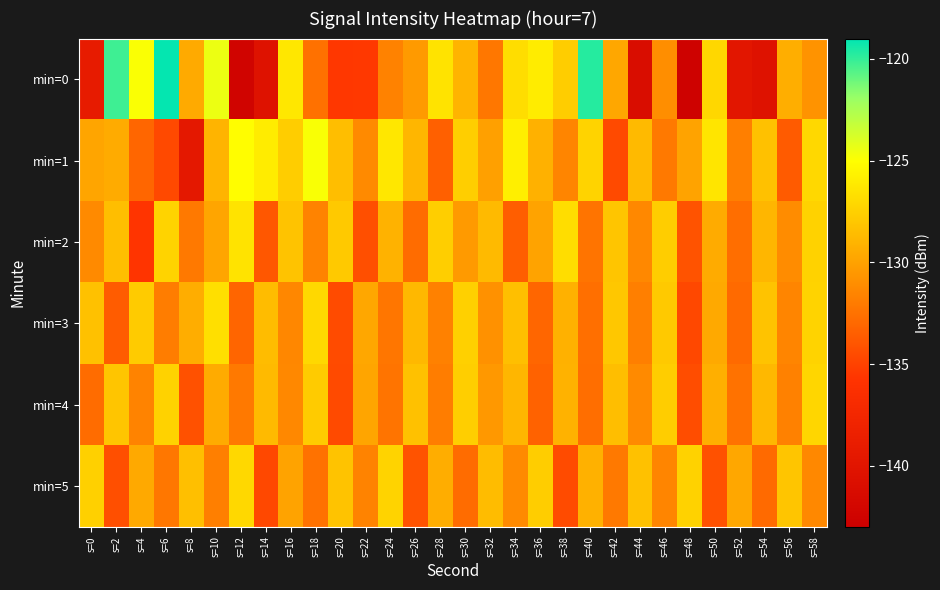

Reading left to right, list all the values displayed in this chart.

min=0: s=0=-139.0	s=2=-120.2	s=4=-124.9	s=6=-119.1	s=8=-129.6	s=10=-124.5	s=12=-142.3	s=14=-140.4	s=16=-126.3	s=18=-132.5	s=20=-135.6	s=22=-135.5	s=24=-131.6	s=26=-130.4	s=28=-126.5	s=30=-129.0	s=32=-132.2	s=34=-126.8	s=36=-126.0	s=38=-127.7	s=40=-119.7	s=42=-129.7	s=44=-141.0	s=46=-131.0	s=48=-142.5	s=50=-127.1	s=52=-139.7	s=54=-140.4	s=56=-129.4	s=58=-130.8
min=1: s=0=-129.8	s=2=-129.5	s=4=-133.1	s=6=-134.6	s=8=-139.6	s=10=-129.0	s=12=-125.1	s=14=-126.0	s=16=-127.7	s=18=-124.8	s=20=-128.5	s=22=-131.2	s=24=-126.3	s=26=-128.9	s=28=-133.4	s=30=-127.6	s=32=-130.1	s=34=-125.8	s=36=-129.2	s=38=-131.5	s=40=-127.3	s=42=-134.6	s=44=-128.7	s=46=-132.1	s=48=-129.9	s=50=-126.4	s=52=-131.8	s=54=-128.3	s=56=-133.7	s=58=-127.1
min=2: s=0=-131.2	s=2=-128.5	s=4=-135.7	s=6=-127.3	s=8=-132.1	s=10=-129.8	s=12=-126.5	s=14=-133.9	s=16=-128.2	s=18=-131.6	s=20=-127.9	s=22=-134.3	s=24=-129.1	s=26=-132.8	s=28=-127.6	s=30=-130.4	s=32=-128.7	s=34=-133.5	s=36=-129.9	s=38=-126.8	s=40=-132.4	s=42=-128.1	s=44=-131.3	s=46=-127.7	s=48=-134.1	s=50=-129.5	s=52=-132.7	s=54=-128.9	s=56=-131.1	s=58=-127.4
min=3: s=0=-128.3	s=2=-133.6	s=4=-127.8	s=6=-131.9	s=8=-129.4	s=10=-126.7	s=12=-133.2	s=14=-128.6	s=16=-131.4	s=18=-127.1	s=20=-134.5	s=22=-129.7	s=24=-132.3	s=26=-128.8	s=28=-131.7	s=30=-127.5	s=32=-130.9	s=34=-128.4	s=36=-133.1	s=38=-129.2	s=40=-132.6	s=42=-128.0	s=44=-131.8	s=46=-127.9	s=48=-134.7	s=50=-129.6	s=52=-132.9	s=54=-128.2	s=56=-131.5	s=58=-127.3
min=4: s=0=-132.8	s=2=-128.1	s=4=-131.6	s=6=-127.4	s=8=-134.2	s=10=-129.5	s=12=-132.1	s=14=-128.7	s=16=-131.3	s=18=-127.8	s=20=-134.6	s=22=-129.8	s=24=-132.4	s=26=-128.3	s=28=-131.9	s=30=-127.6	s=32=-130.5	s=34=-128.9	s=36=-133.3	s=38=-129.1	s=40=-132.7	s=42=-128.5	s=44=-131.2	s=46=-127.7	s=48=-134.4	s=50=-129.3	s=52=-132.5	s=54=-128.8	s=56=-131.7	s=58=-127.2
min=5: s=0=-127.5	s=2=-134.3	s=4=-129.6	s=6=-132.2	s=8=-128.4	s=10=-131.8	s=12=-127.1	s=14=-134.7	s=16=-129.9	s=18=-132.5	s=20=-128.2	s=22=-131.6	s=24=-127.3	s=26=-134.1	s=28=-129.4	s=30=-132.8	s=32=-128.6	s=34=-131.2	s=36=-127.7	s=38=-134.5	s=40=-129.2	s=42=-132.1	s=44=-128.3	s=46=-131.5	s=48=-127.4	s=50=-134.2	s=52=-129.7	s=54=-132.9	s=56=-128.1	s=58=-131.3